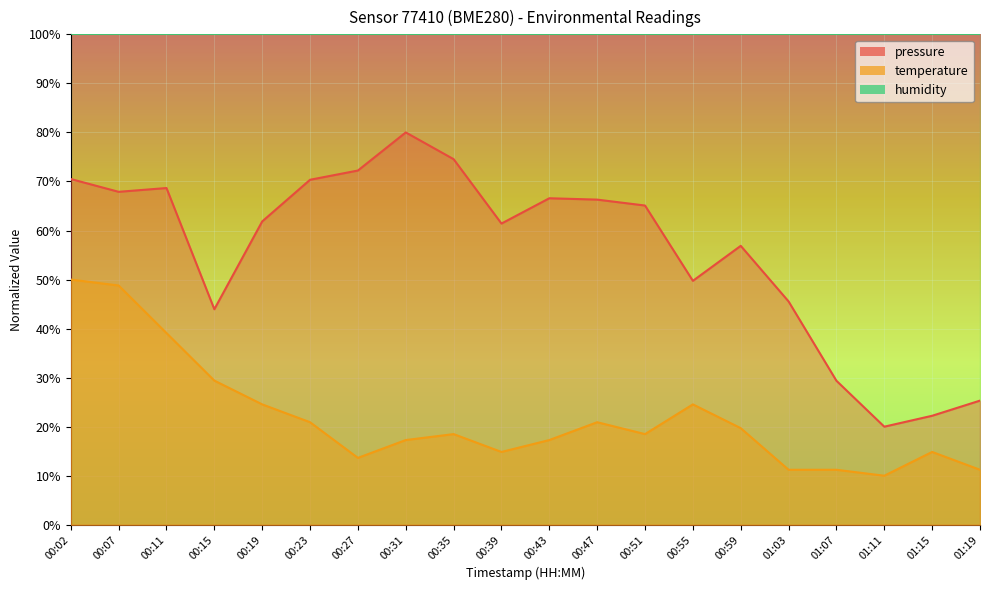

The pressure series shows 16.6 at 01:07. True or false?

False